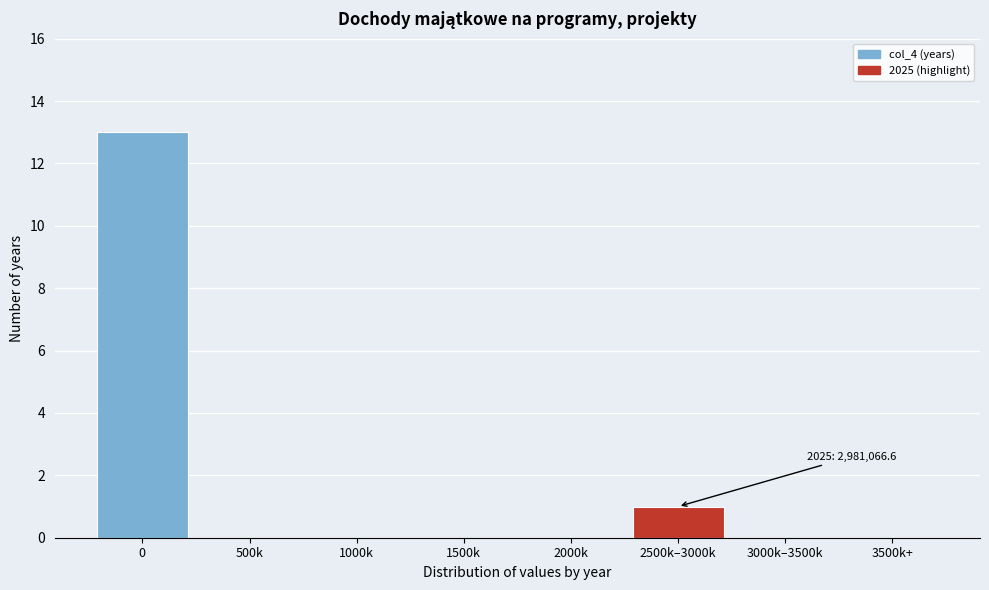

Reading right to left, what are all the values shown in this chart?

3500k+=0	3000k–3500k=0	2500k–3000k=1	2000k=0	1500k=0	1000k=0	500k=0	0=13